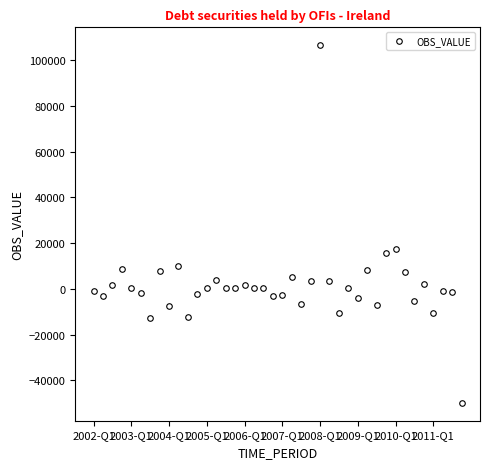

True or false: there are more than 0 points higher than both neighbors.

True